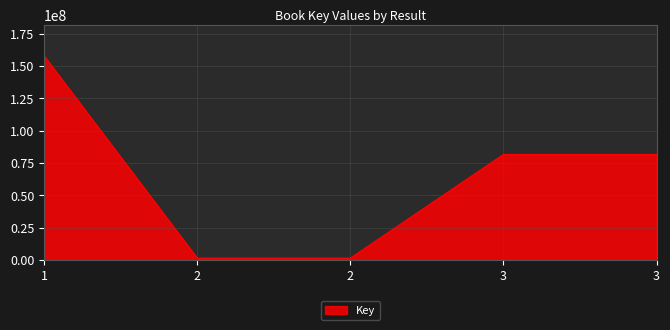

Does the chart have visible grid lines?

Yes